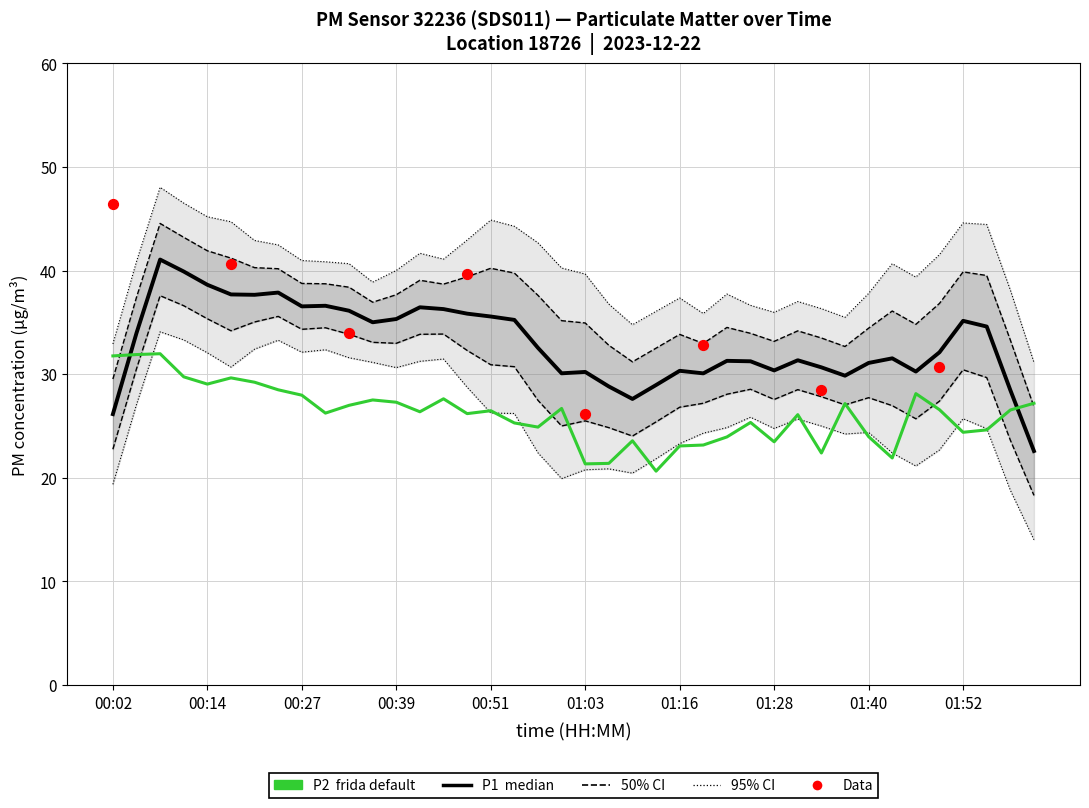

Approximately how many times larger is the value at 01:49 compared to 01:00?

1.0